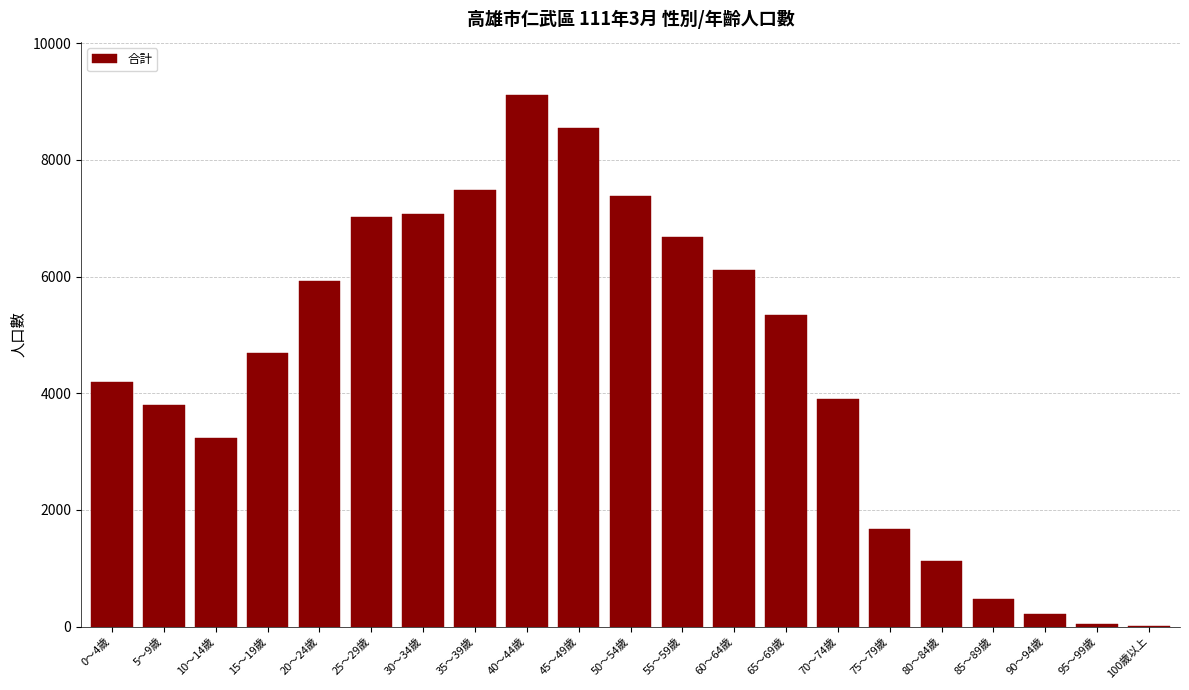

Reading left to right, transcribe all the data shown in this chart.

0～4歲=4186	5～9歲=3792	10～14歲=3225	15～19歲=4683	20～24歲=5923	25～29歲=7012	30～34歲=7075	35～39歲=7482	40～44歲=9111	45～49歲=8543	50～54歲=7379	55～59歲=6676	60～64歲=6113	65～69歲=5347	70～74歲=3897	75～79歲=1675	80～84歲=1119	85～89歲=466	90～94歲=212	95～99歲=49	100歲以上=4